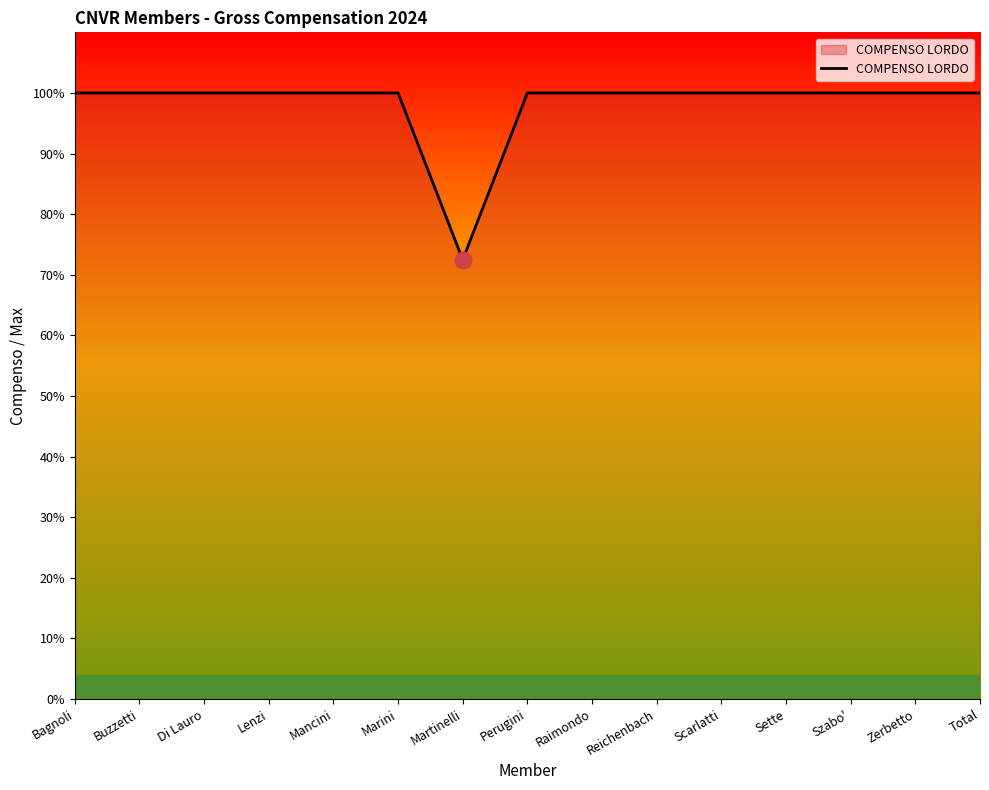

Does the chart display data point markers on the line(s)?

No